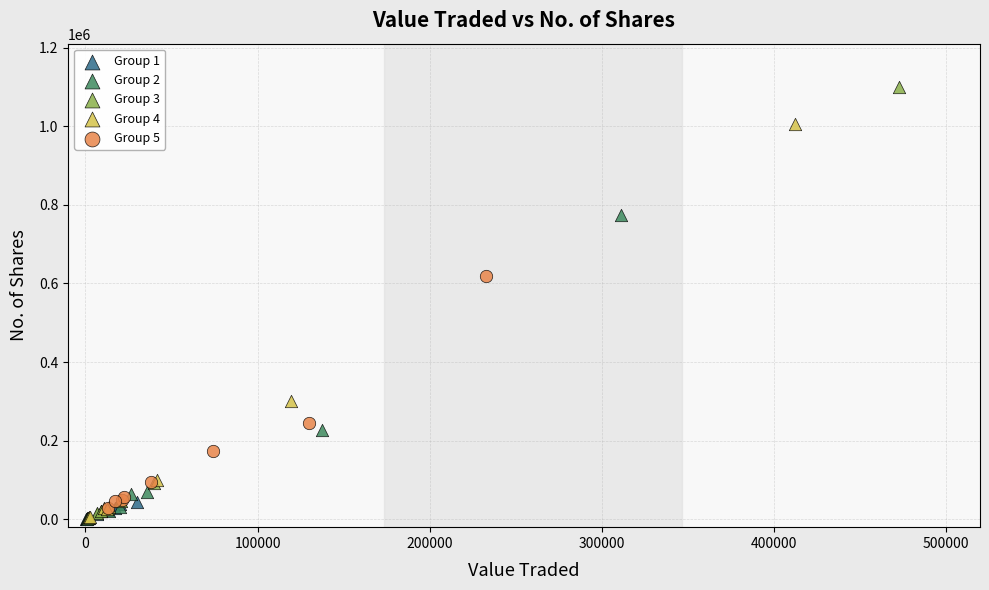

Which series has the largest Y range (max minus min)?

Group 3